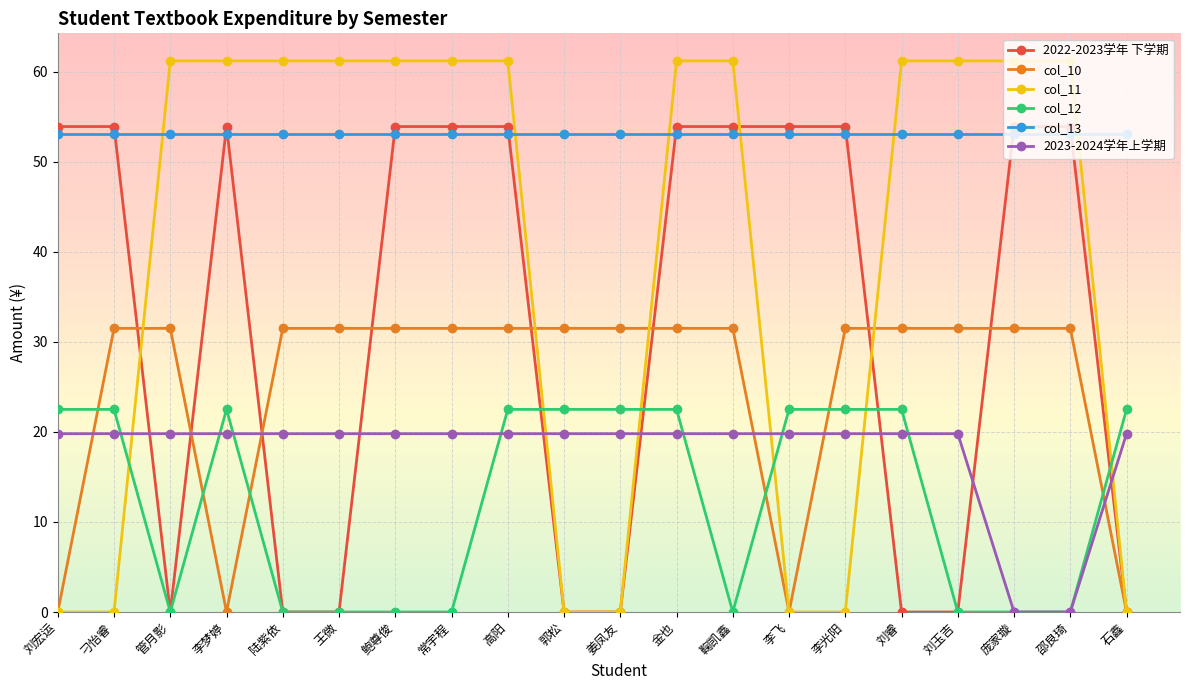

Where does the 2023-2024学年上学期 series first go above 19?

刘宏运